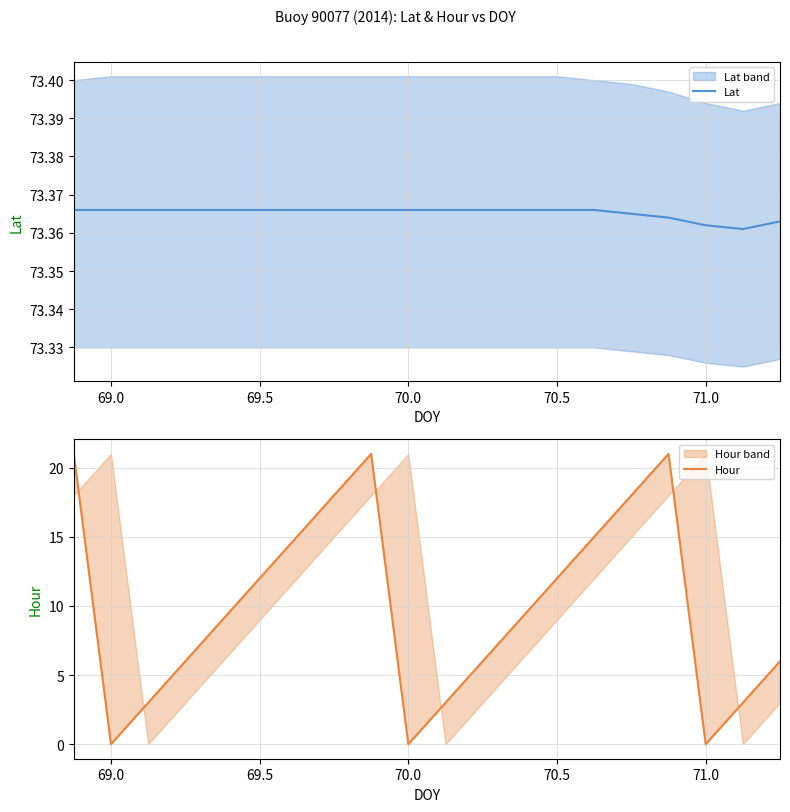

The value of Lat at 69.0 is 17.1. True or false?

False